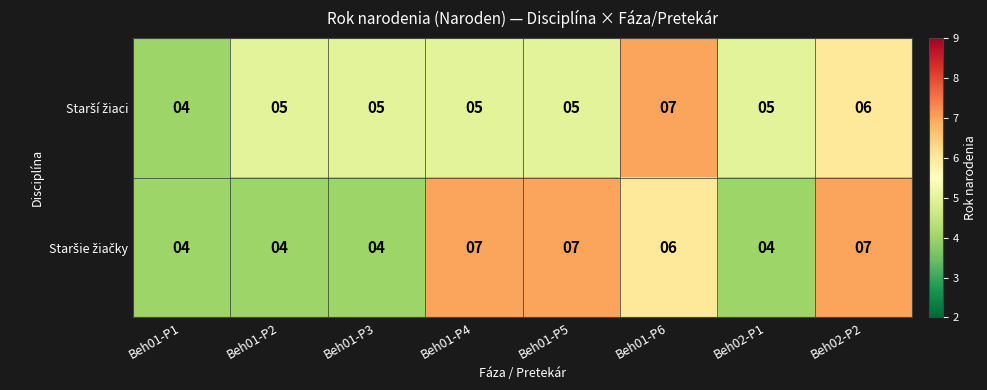

What is the maximum value shown in the chart?

7